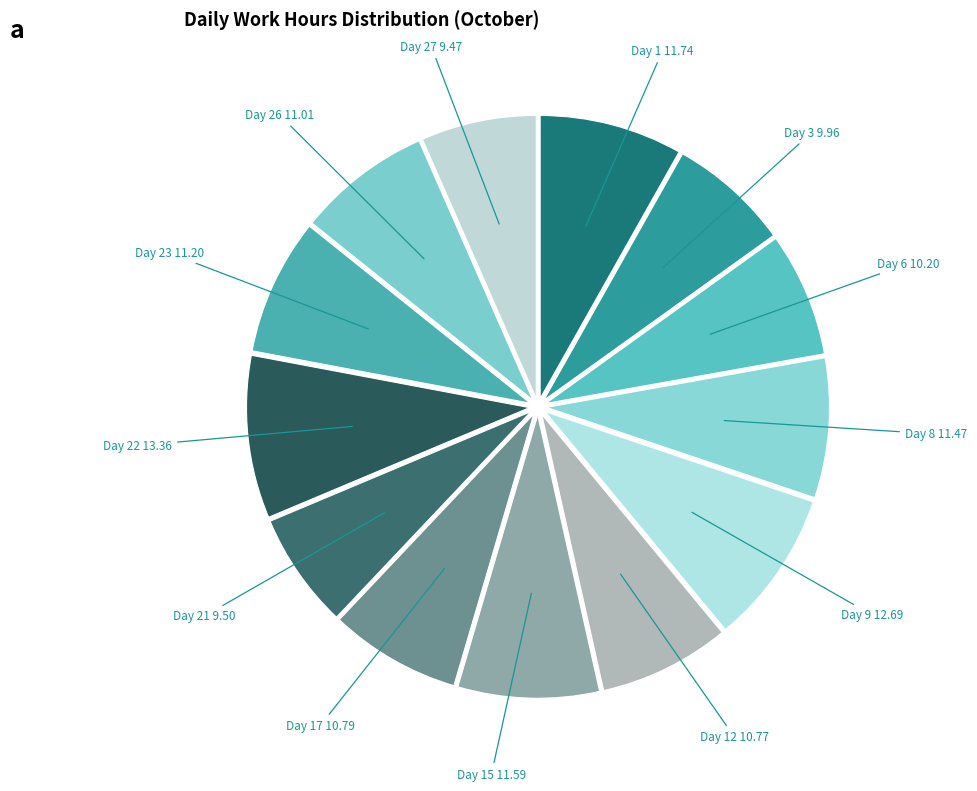

Which category has the smallest portion of the pie?

Day 27